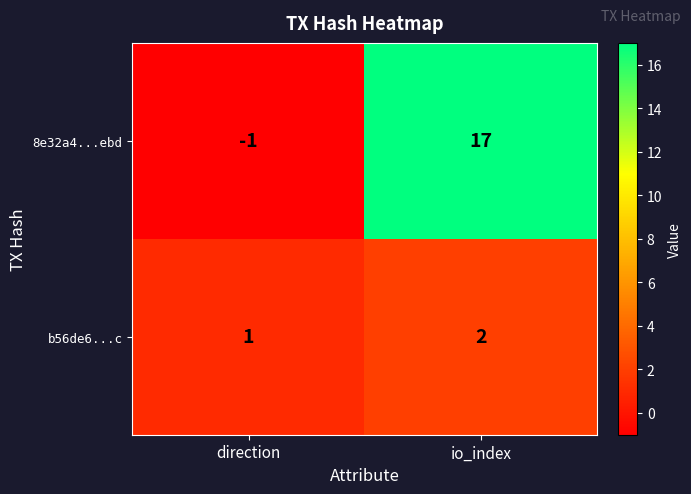

Rank the series by their average value, from highest to lowest.

8e32a4...ebd, b56de6...c